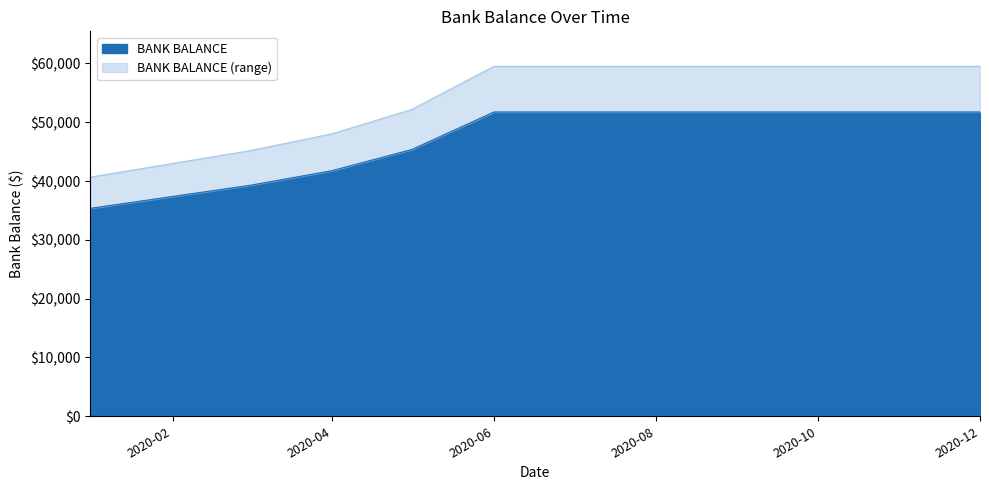

Between 2020-11 and 2020-08, which is larger?

2020-11